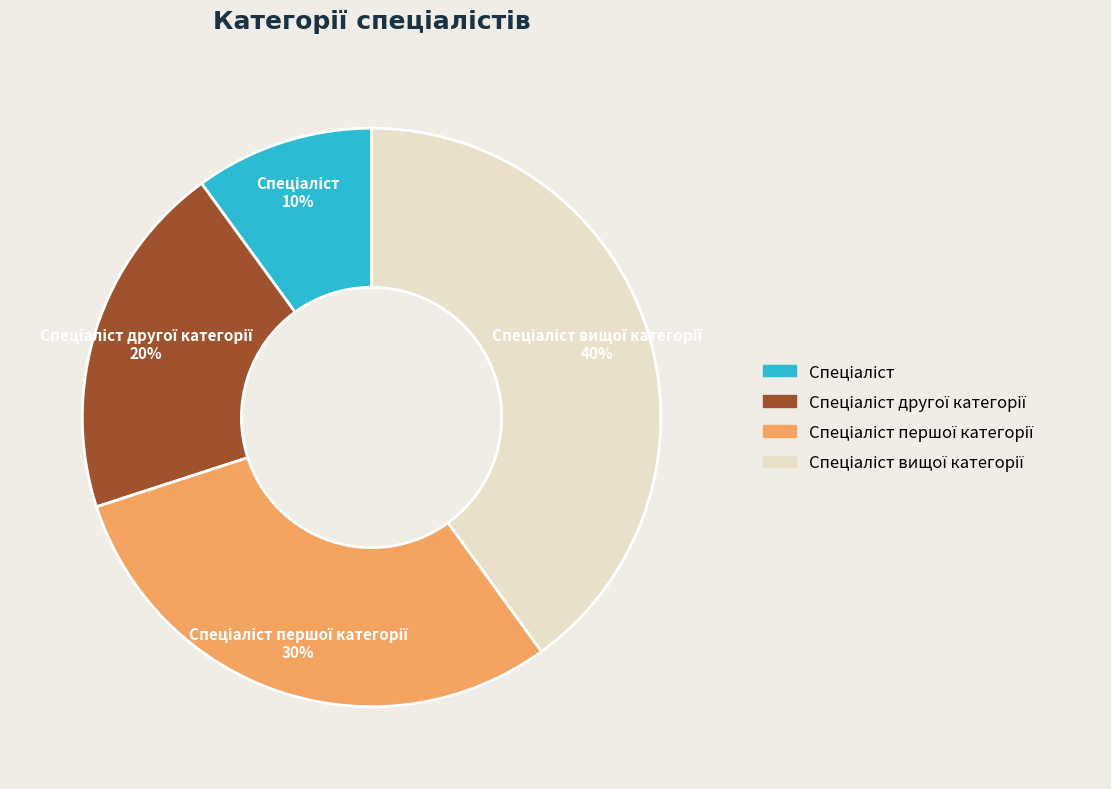

How many slices are in this pie chart?

4